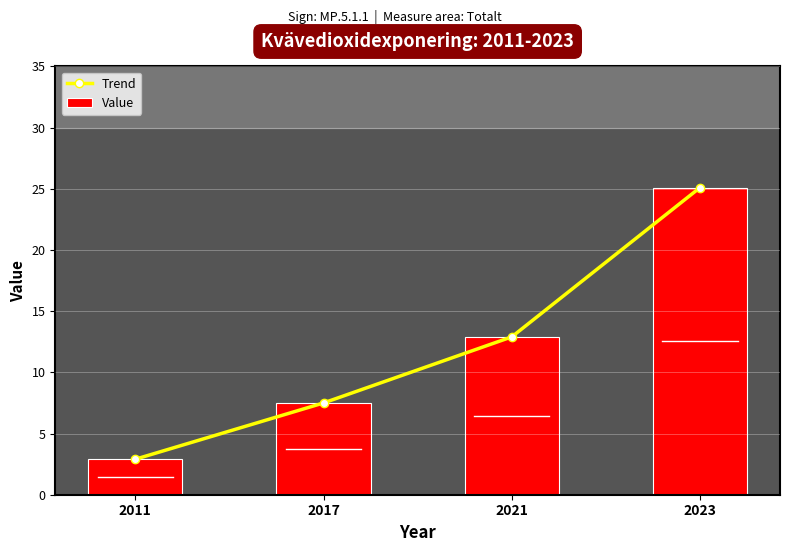

Which series has the largest range (max minus min)?

Trend